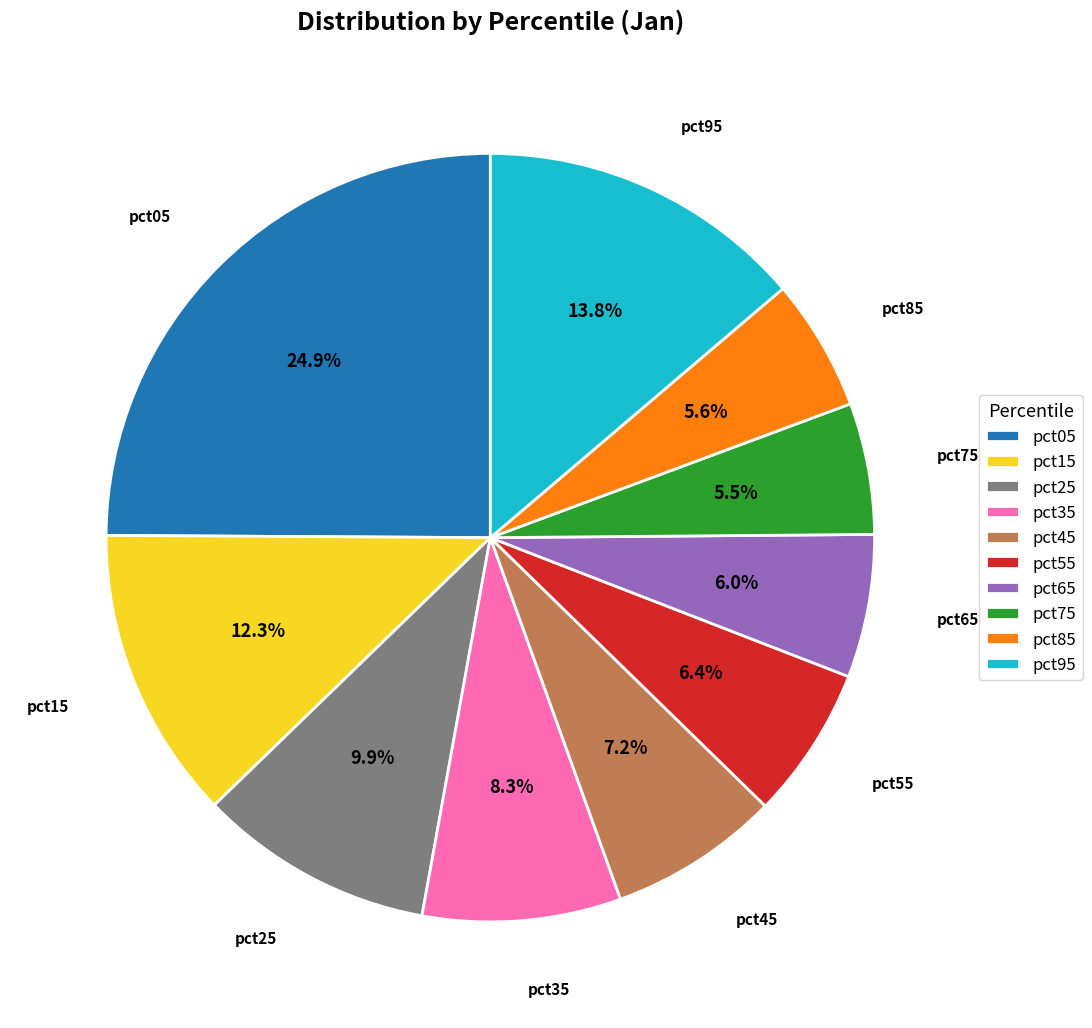

Does pct35 account for over 50% of the chart?

No